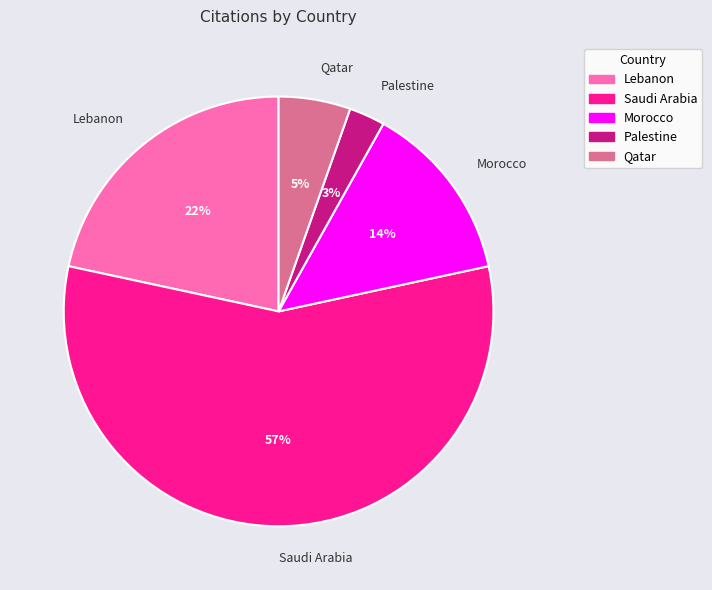

To the nearest percent, what is the average slice percentage?

20%